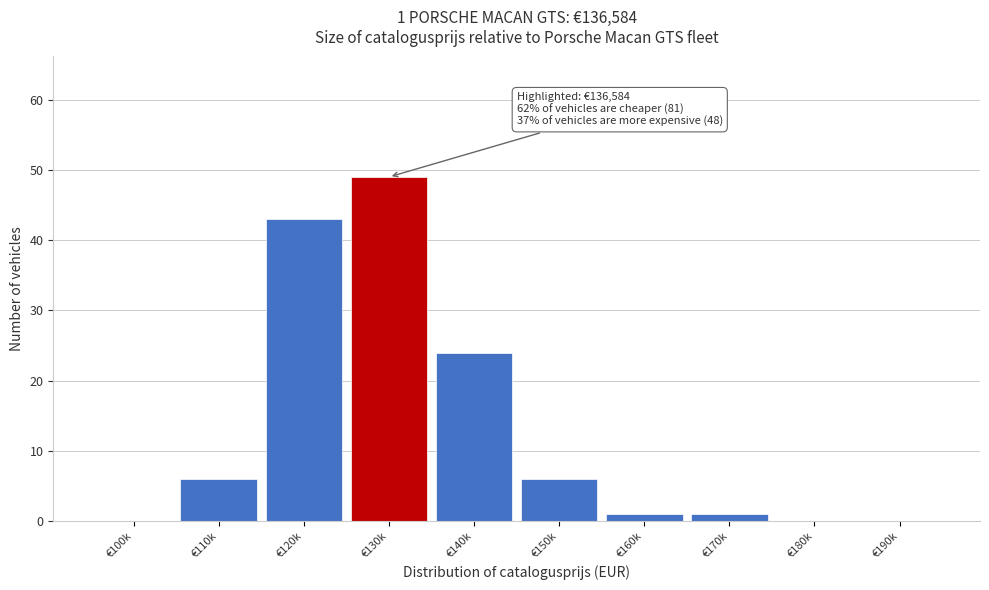

Reading left to right, what are all the values shown in this chart?

€100k=0	€110k=6	€120k=43	€130k=49	€140k=24	€150k=6	€160k=1	€170k=1	€180k=0	€190k=0